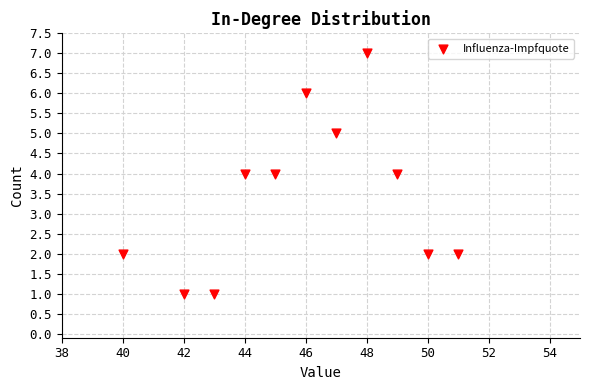

What is the average Y value?

3